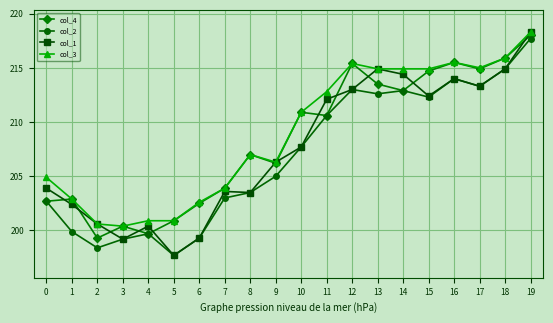

How many values in the col_4 series exceed 210?

10